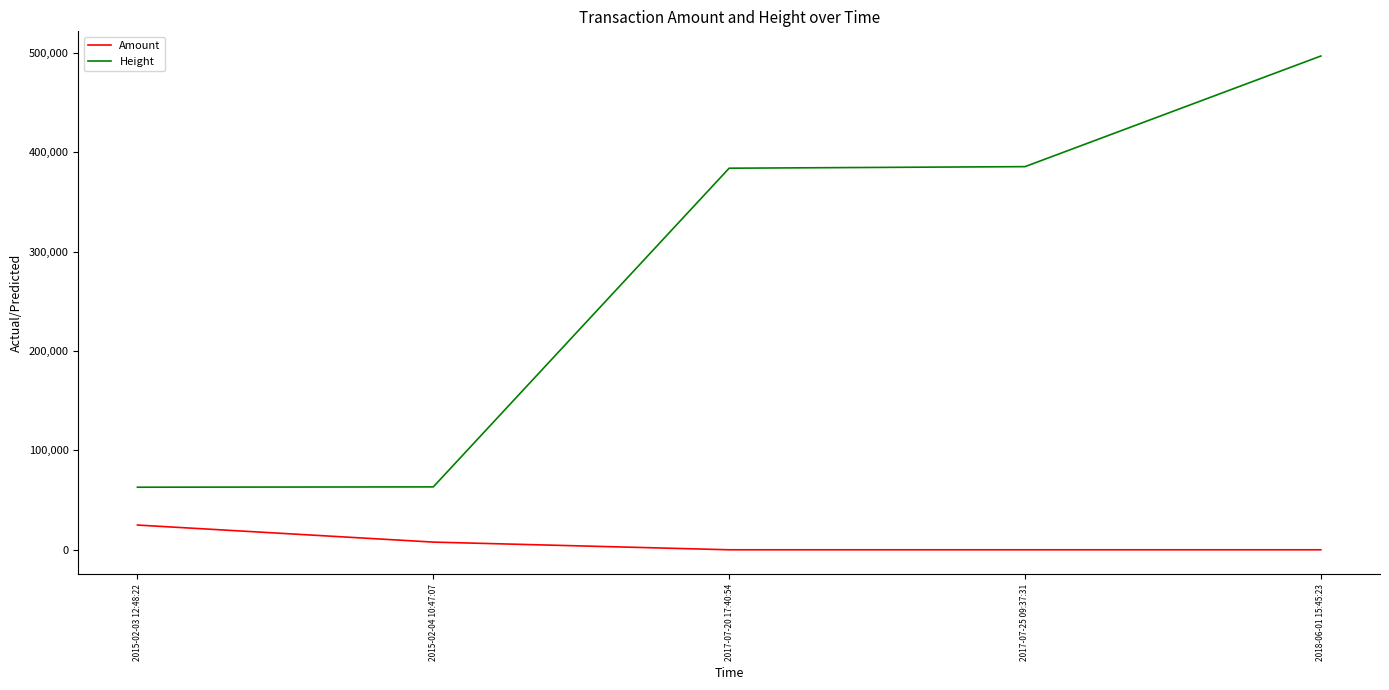

Rank the series by their average value, from highest to lowest.

Height, Amount